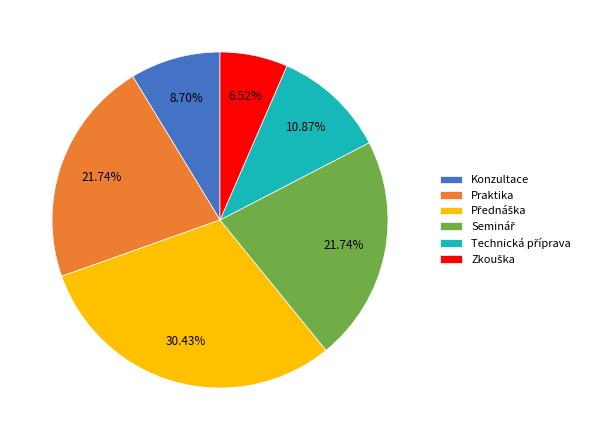

Is there a majority slice in this chart?

No